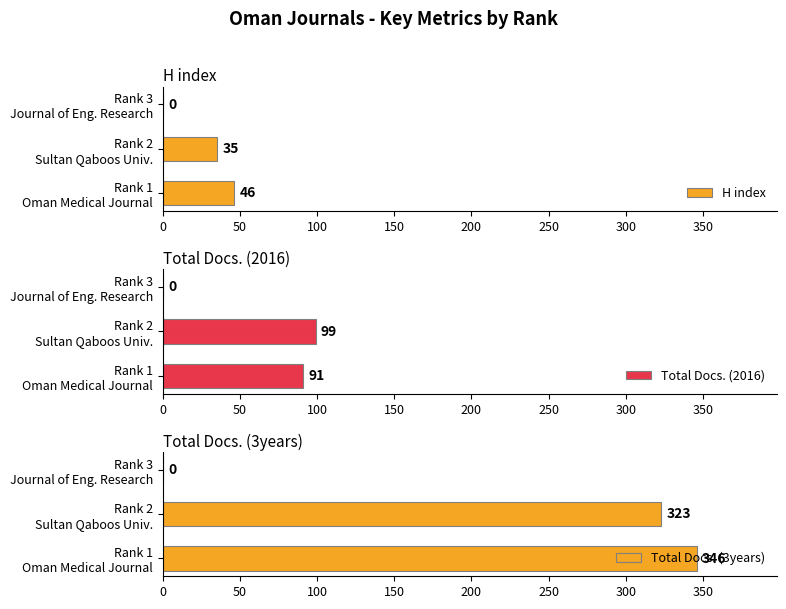

At which label does Total Docs. (2016) reach its peak?

Rank 2
Sultan Qaboos Univ.